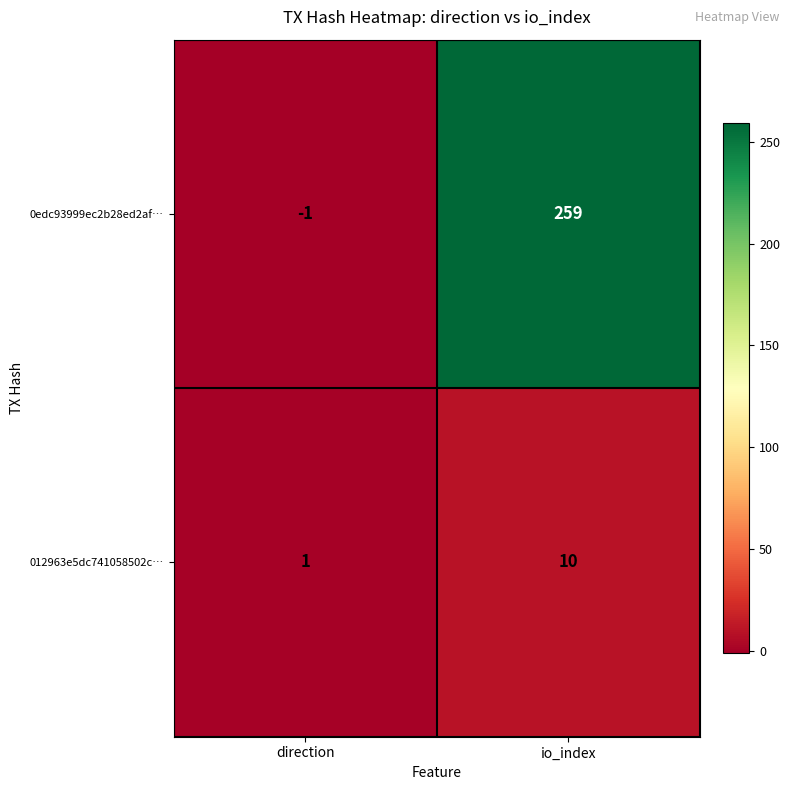

What is the spread (max minus min) of values at direction?

2